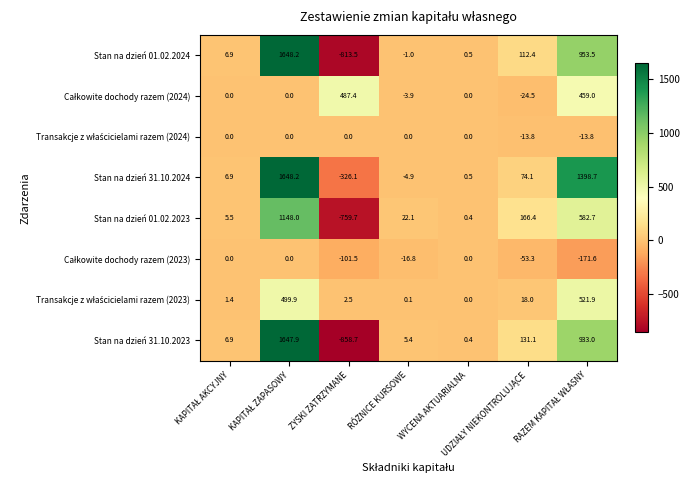

What is the greatest value displayed?

1648.2